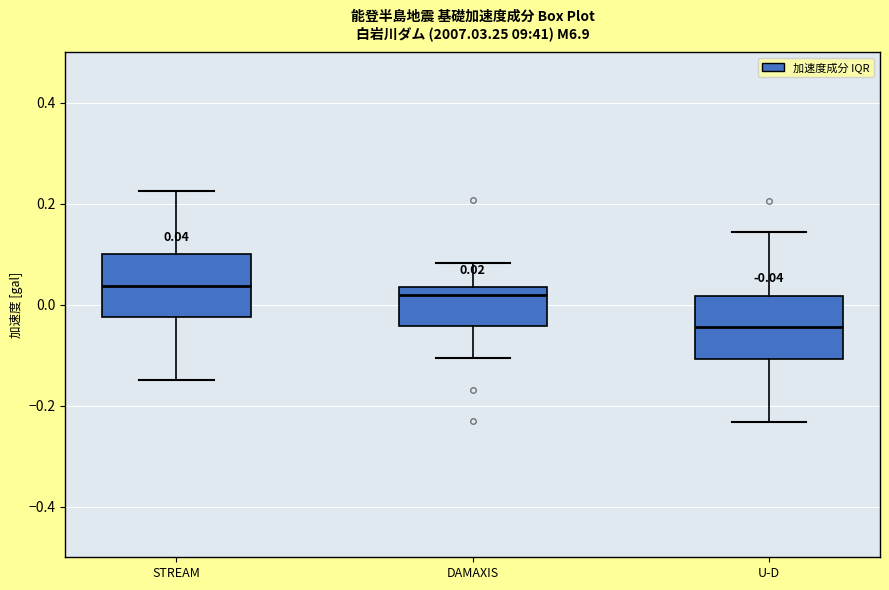

Which box's median line is the lowest?

U-D